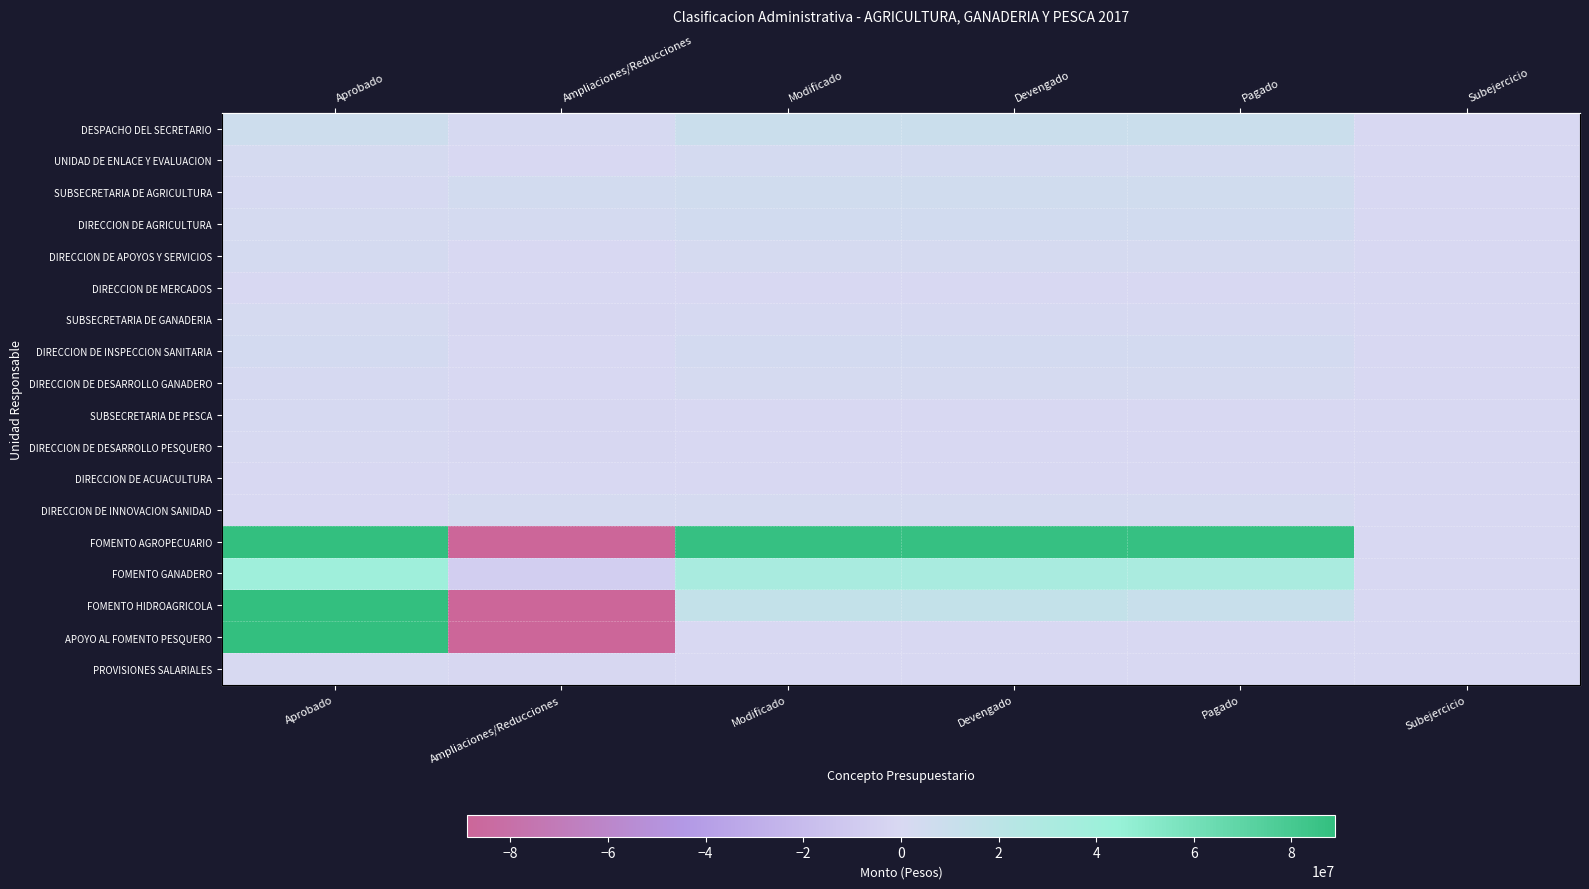

Rank the series by their maximum value, from highest to lowest.

FOMENTO AGROPECUARIO, FOMENTO HIDROAGRICOLA, APOYO AL FOMENTO PESQUERO, FOMENTO GANADERO, DESPACHO DEL SECRETARIO, SUBSECRETARIA DE AGRICULTURA, DIRECCION DE AGRICULTURA, DIRECCION DE INSPECCION SANITARIA, UNIDAD DE ENLACE Y EVALUACION, DIRECCION DE APOYOS Y SERVICIOS, SUBSECRETARIA DE GANADERIA, DIRECCION DE INNOVACION SANIDAD, DIRECCION DE DESARROLLO GANADERO, SUBSECRETARIA DE PESCA, PROVISIONES SALARIALES, DIRECCION DE DESARROLLO PESQUERO, DIRECCION DE ACUACULTURA, DIRECCION DE MERCADOS